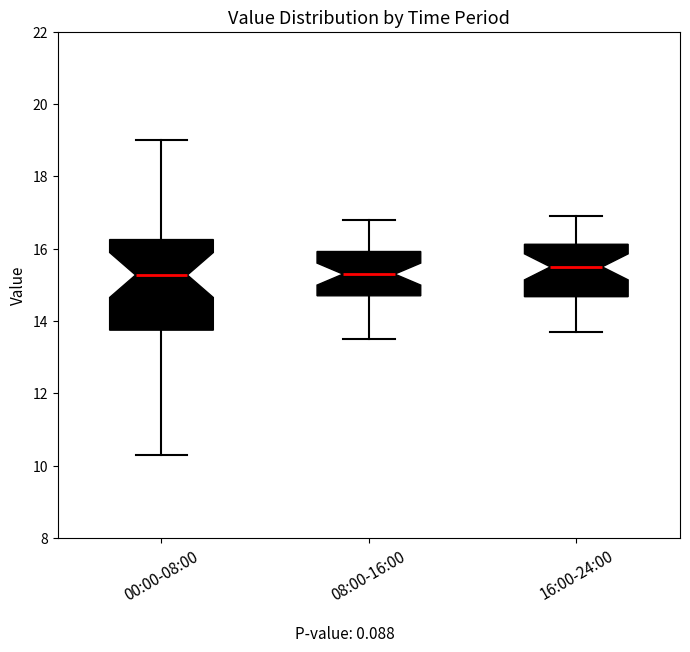

Reading left to right, read every box against the y-axis: the position of its median line, the range the box covers, and the ends of its whiskers. The values are not printed on the chart, so give them approximately, as read against the axis.

00:00-08:00: median 15.2, box 13.8 to 16.2, whiskers 10.4 to 19.0
08:00-16:00: median 15.4, box 14.8 to 16.0, whiskers 13.6 to 16.8
16:00-24:00: median 15.6, box 14.6 to 16.2, whiskers 13.8 to 17.0